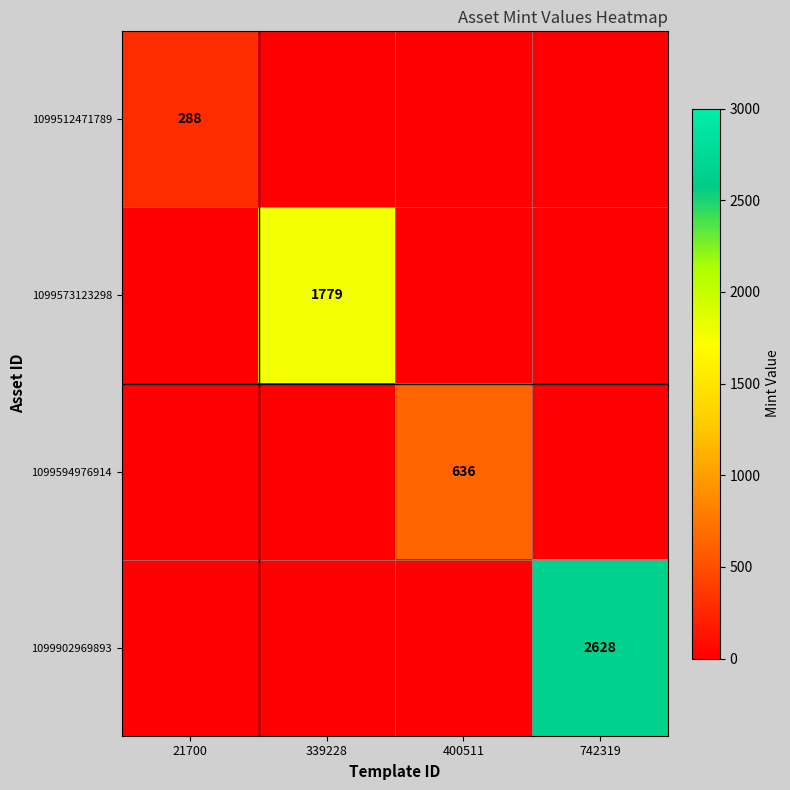

Between 339228 and 400511, which is larger?

339228